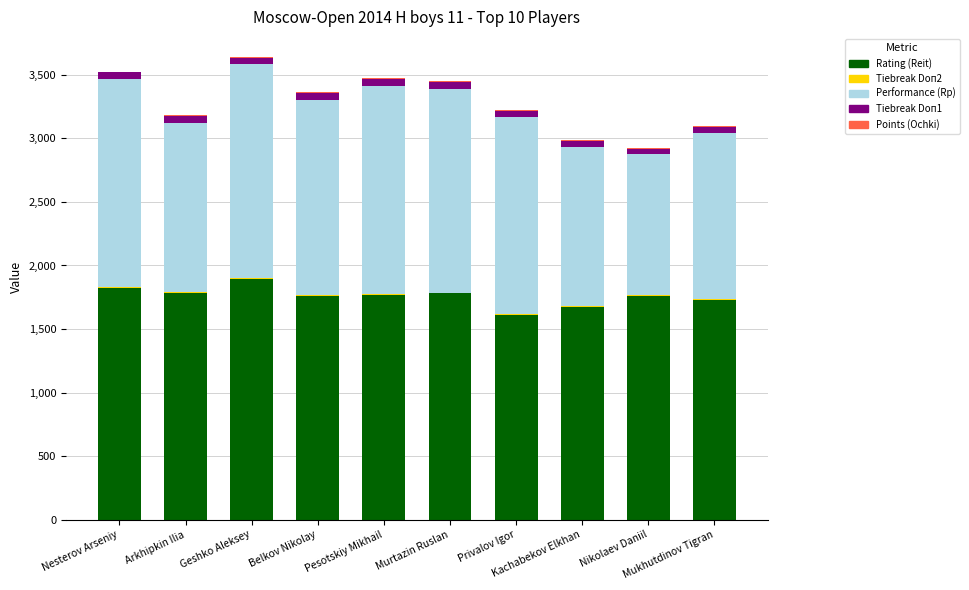

What is the highest value of the Rating (Reit) series?

1894